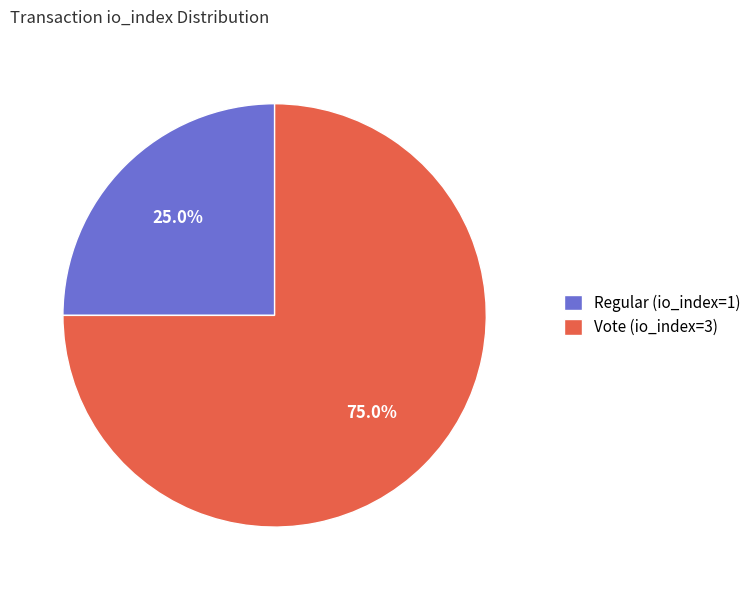

To the nearest percent, what percentage of the pie is Vote (io_index=3)?

75%